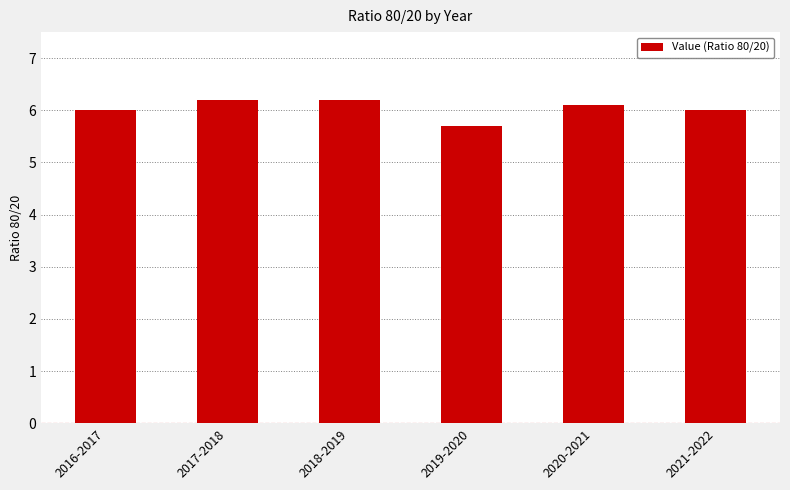

Approximately how many times larger is the value at 2019-2020 compared to 2017-2018?

0.9